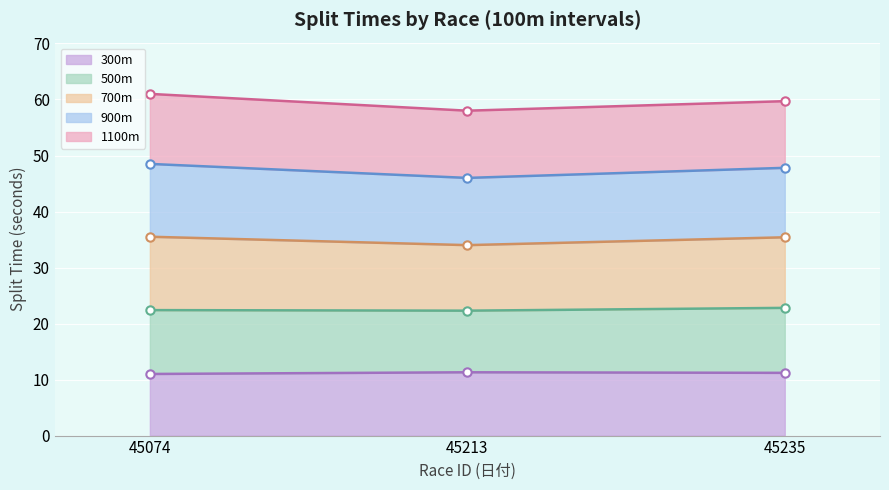

The 900m series shows 20.1 at 45235. True or false?

False